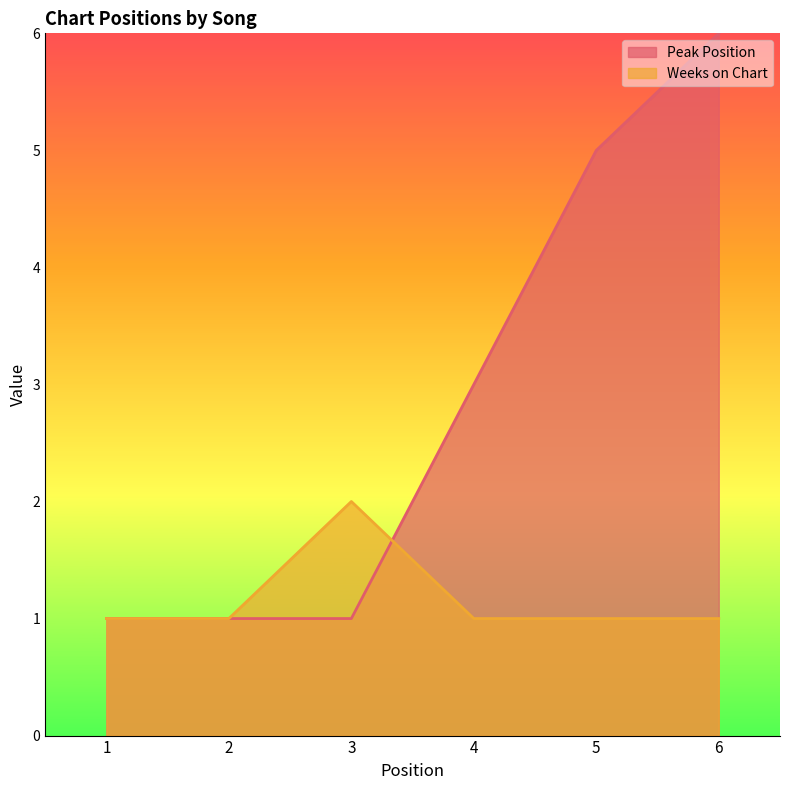

What is the spread (max minus min) of values at 3?

1